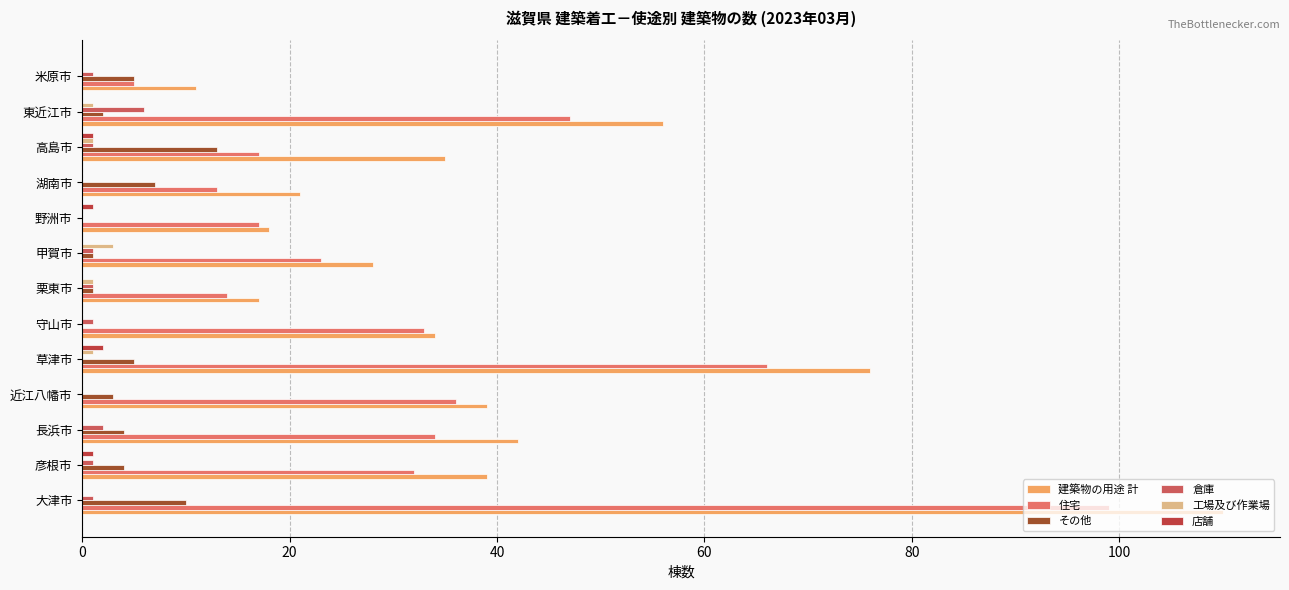

Count the number of data series in this chart.

6